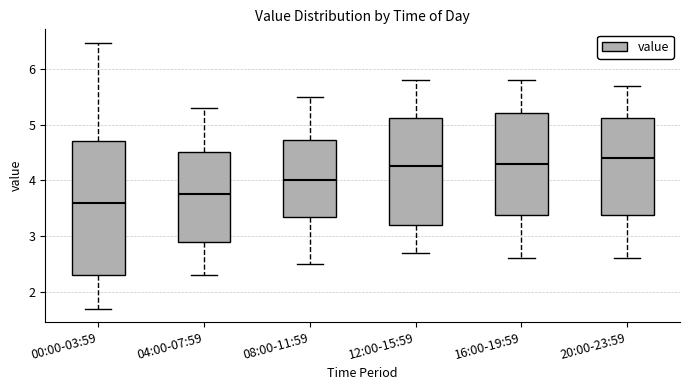

Reading left to right, read every box against the y-axis: the position of its median line, the range the box covers, and the ends of its whiskers. The values are not printed on the chart, so give them approximately, as read against the axis.

00:00-03:59: median 3.6, box 2.3 to 4.7, whiskers 1.7 to 6.5
04:00-07:59: median 3.8, box 2.9 to 4.5, whiskers 2.3 to 5.3
08:00-11:59: median 4.0, box 3.4 to 4.7, whiskers 2.5 to 5.5
12:00-15:59: median 4.3, box 3.2 to 5.1, whiskers 2.7 to 5.8
16:00-19:59: median 4.3, box 3.4 to 5.2, whiskers 2.6 to 5.8
20:00-23:59: median 4.4, box 3.4 to 5.1, whiskers 2.6 to 5.7